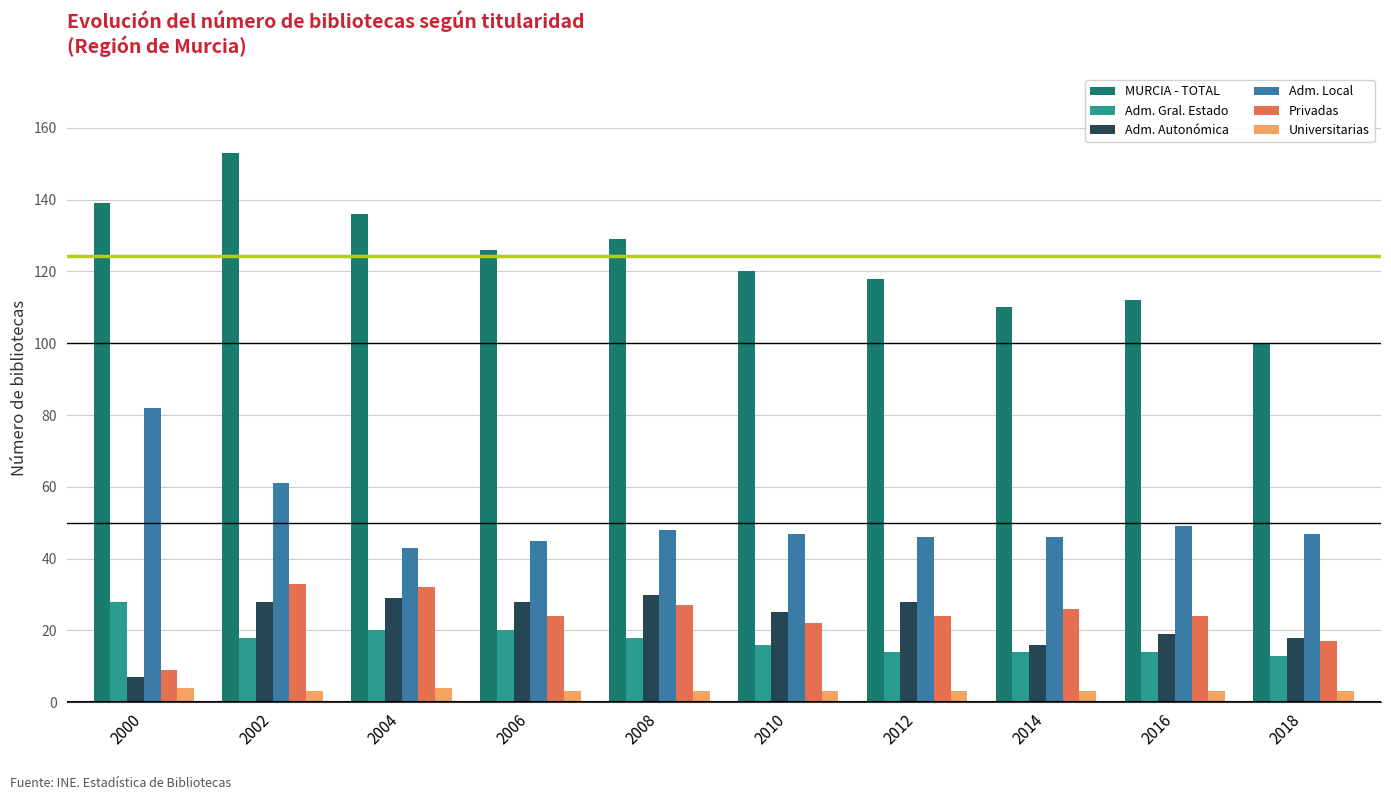

Are the bars grouped side by side (vs. stacked)?

Yes